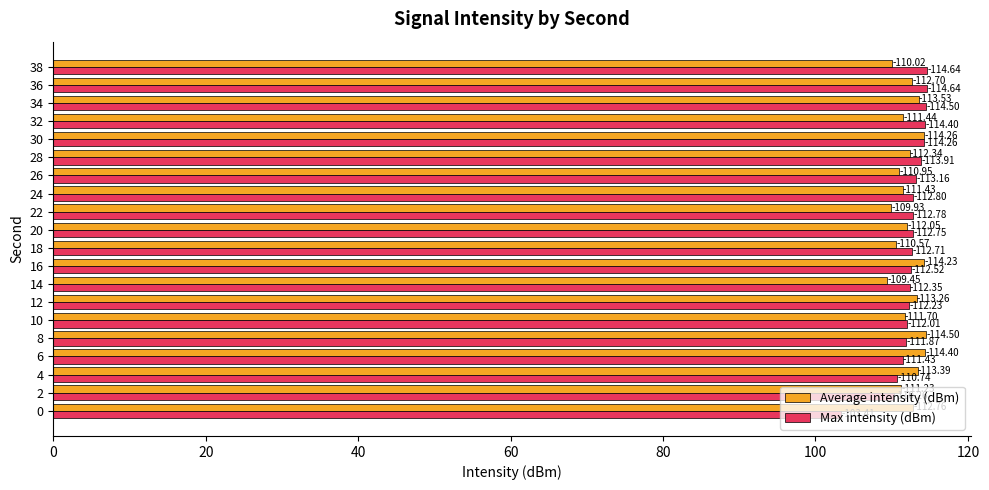

What is the maximum value for Average intensity (dBm)?

114.5